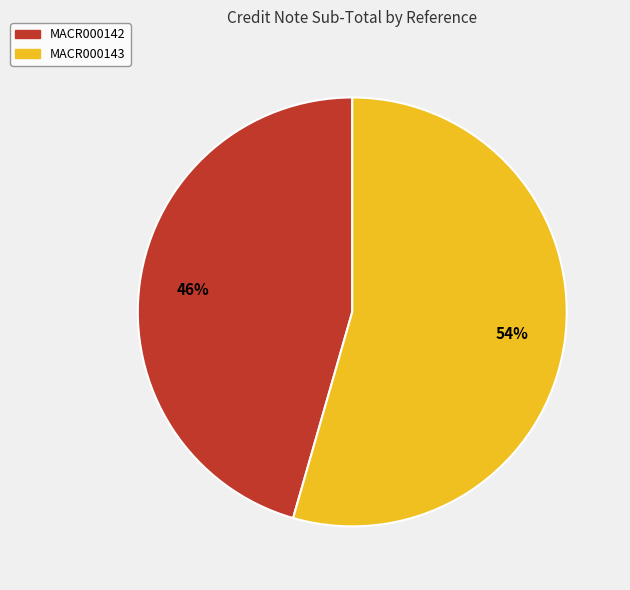

Which has a higher value, MACR000142 or MACR000143?

MACR000143